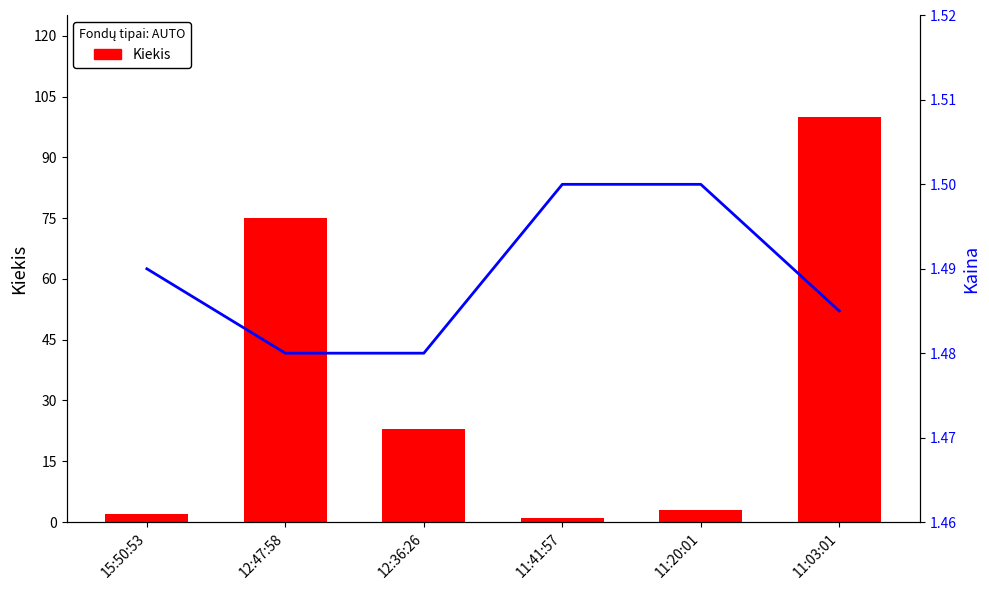

Which series changed the most between 11:41:57 and 11:20:01?

Kiekis